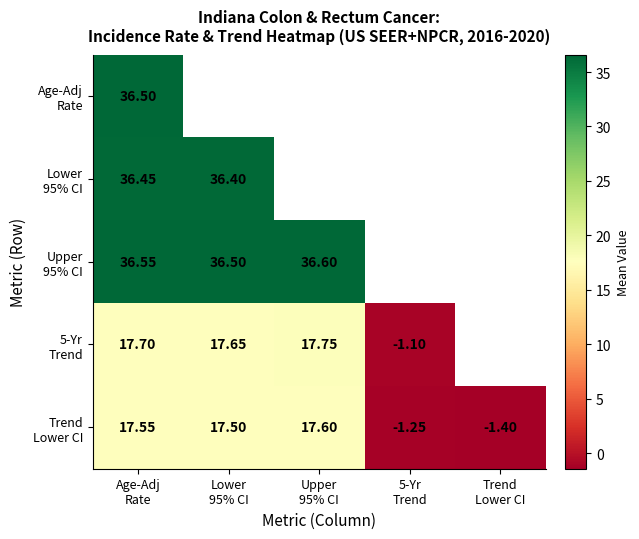

How many negative values does the 5-Yr Trend series have?

1